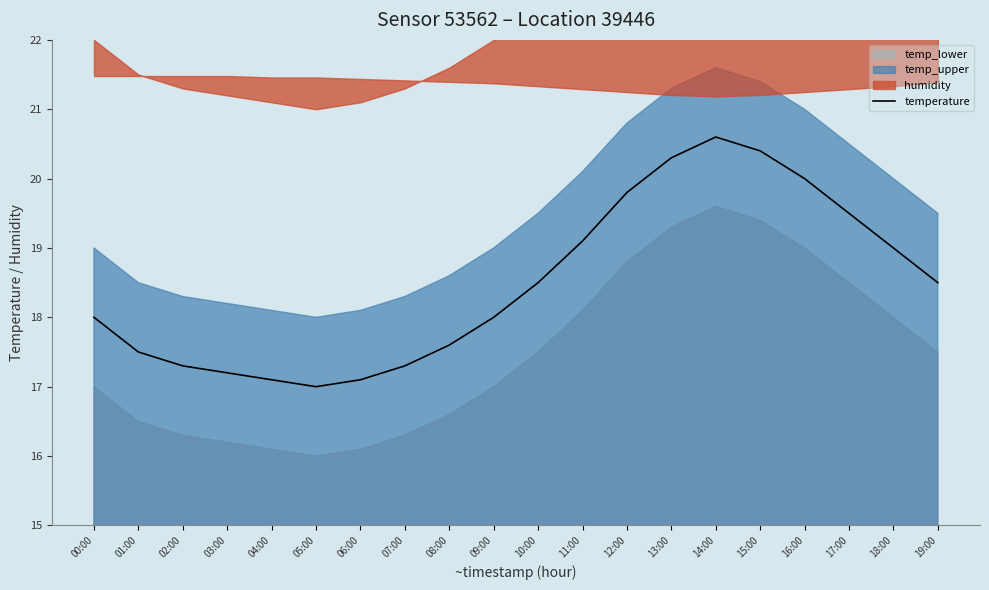

Does the chart display data point markers on the line(s)?

No